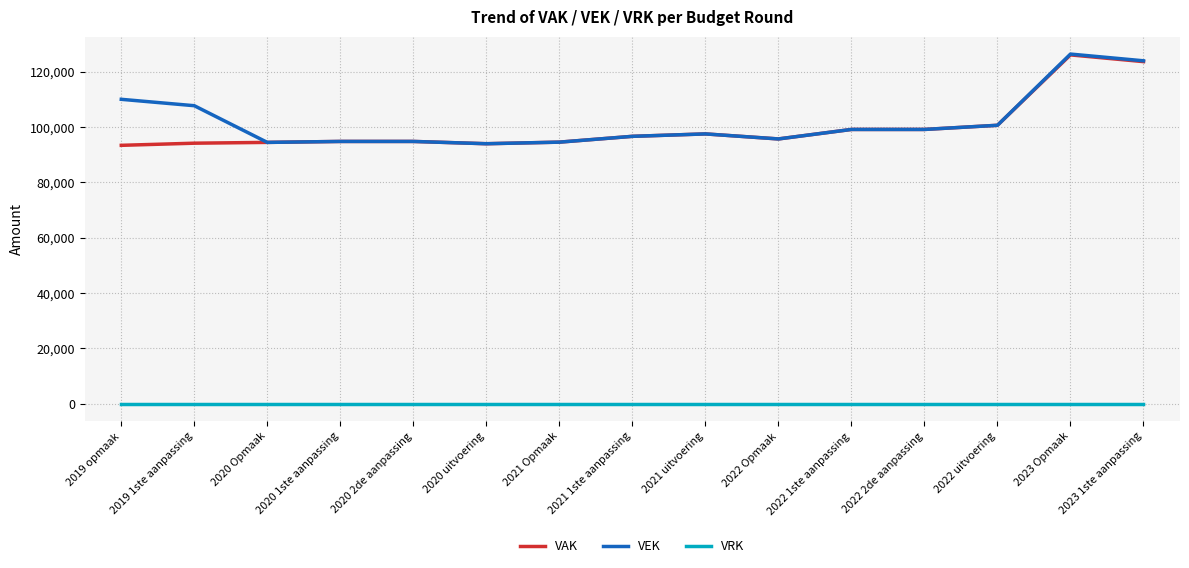

What is the total value across all series at 2023 Opmaak?

252319